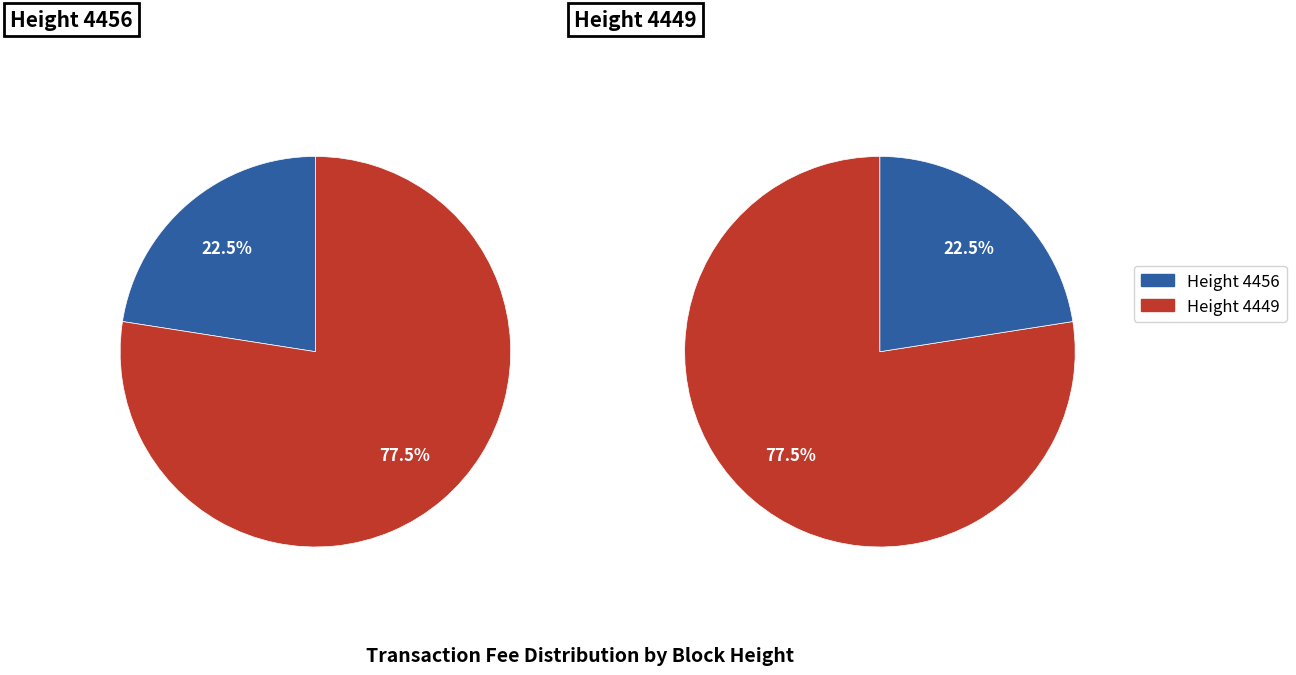

Which slice is the largest?

4449